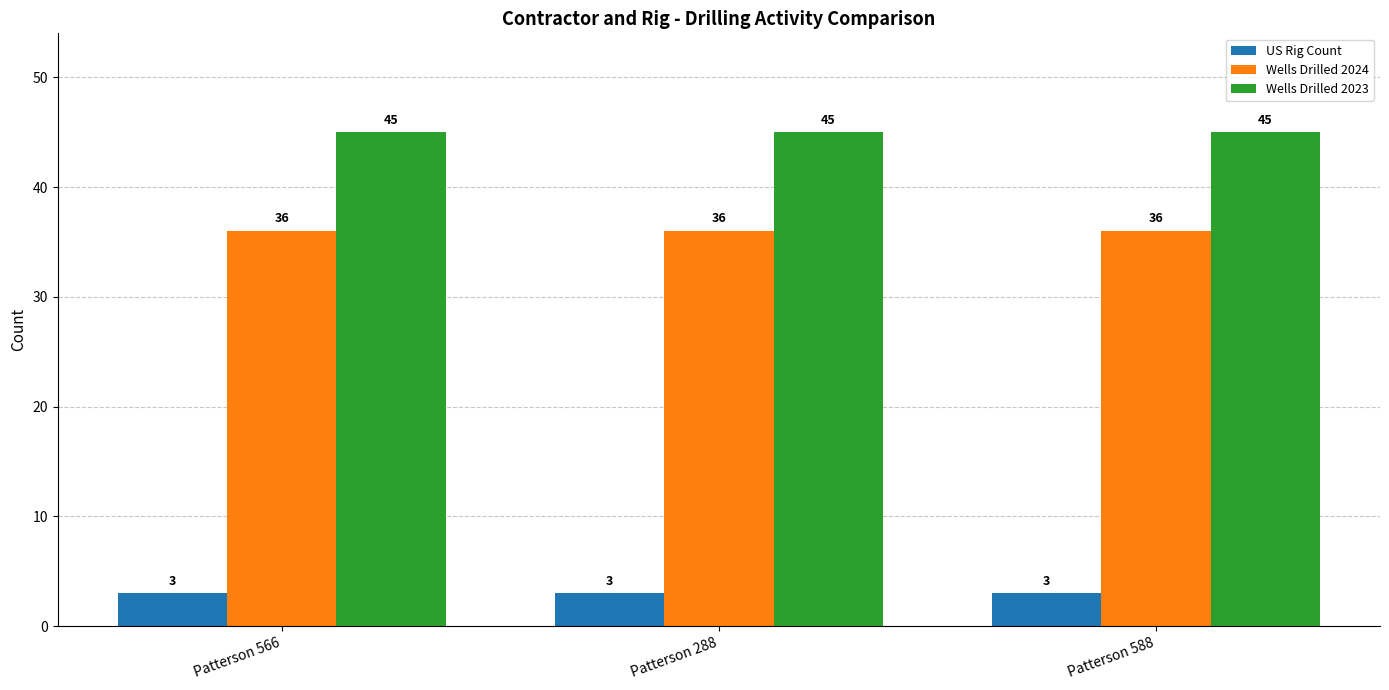

Is it true that Wells Drilled 2024 equals 16 at Patterson 588?

False